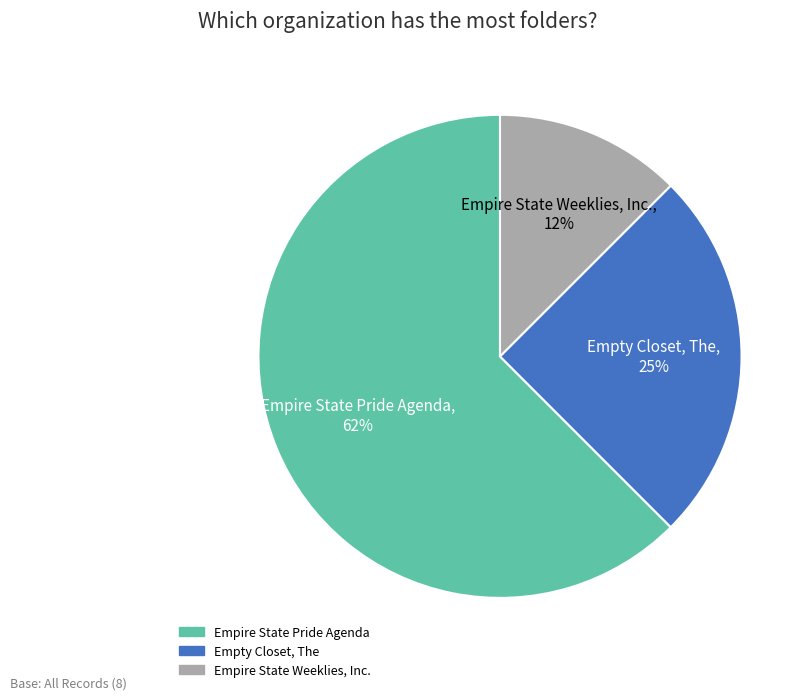

How many segments does this pie chart have?

3